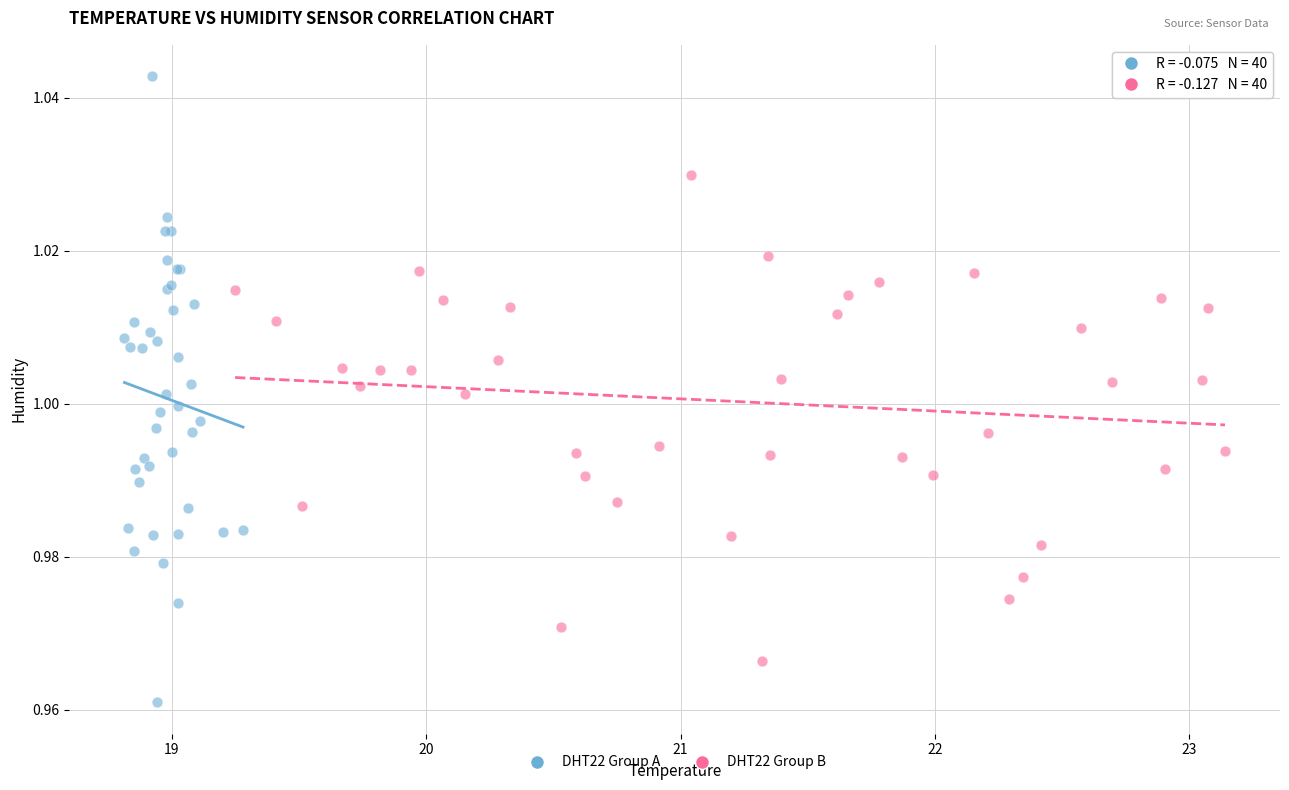

Which series contains the highest Y value?

DHT22 Group A